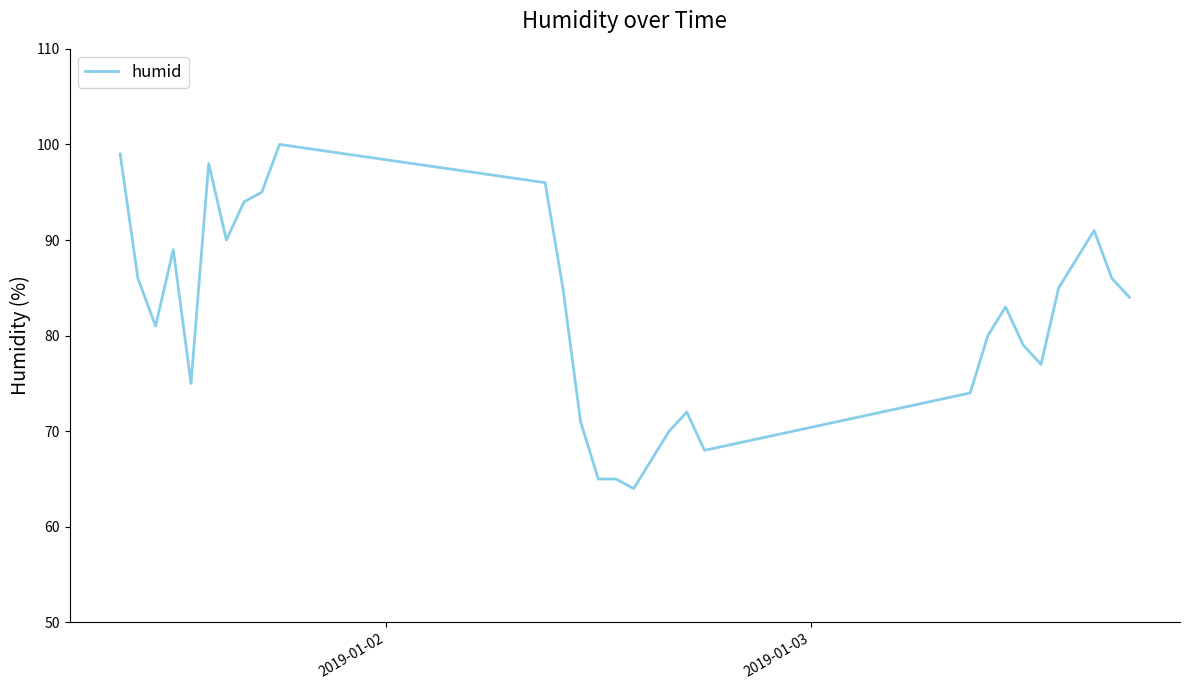

What is the difference between the maximum and minimum values?

36